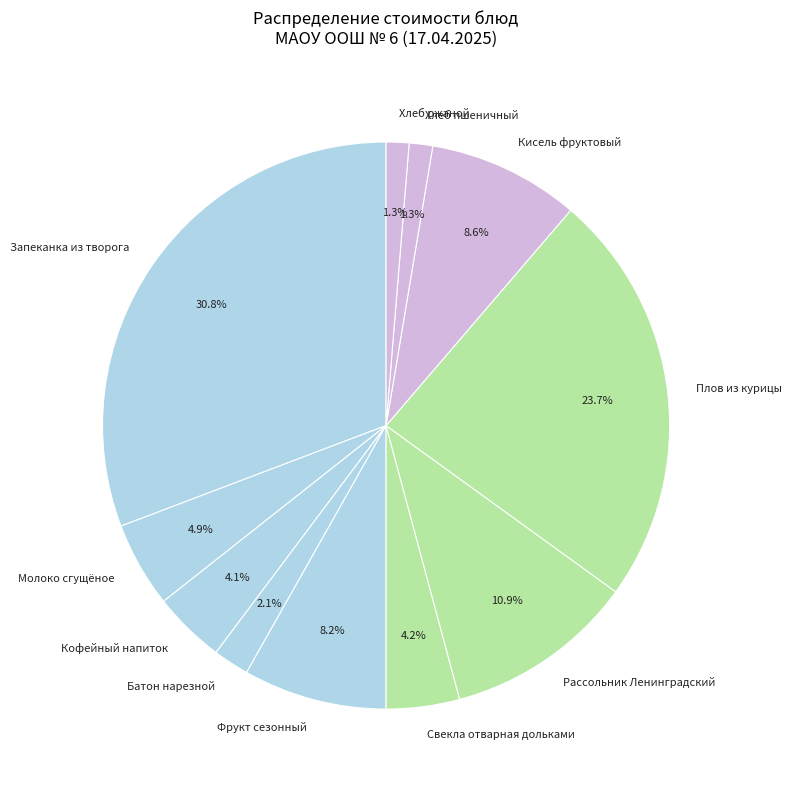

How many slices are in this pie chart?

11